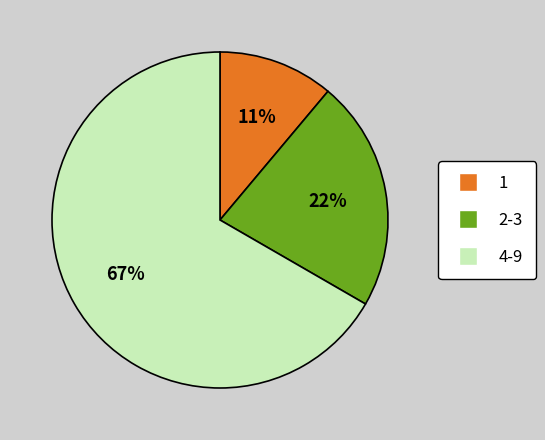

Count the number of slices in the pie.

3